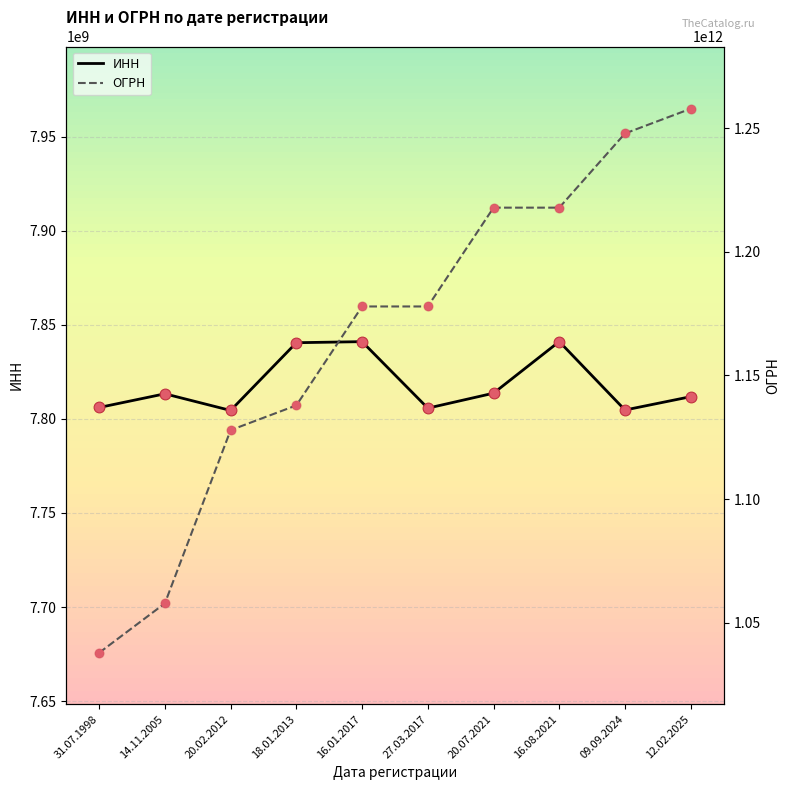

At which category is the sum across all series the highest?

12.02.2025